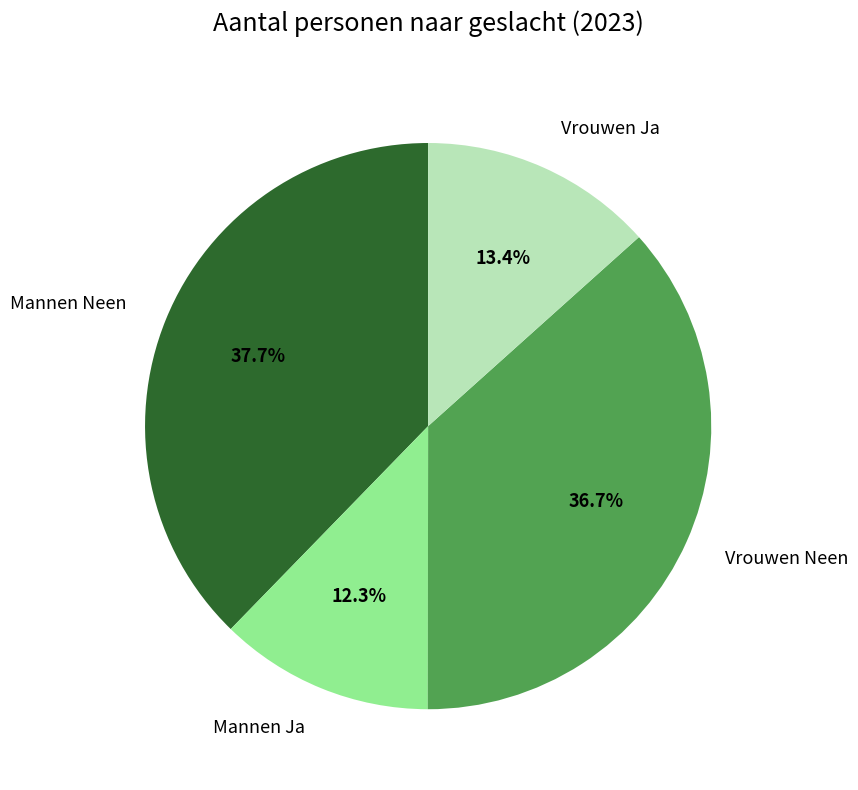

How many slices are in this pie chart?

4